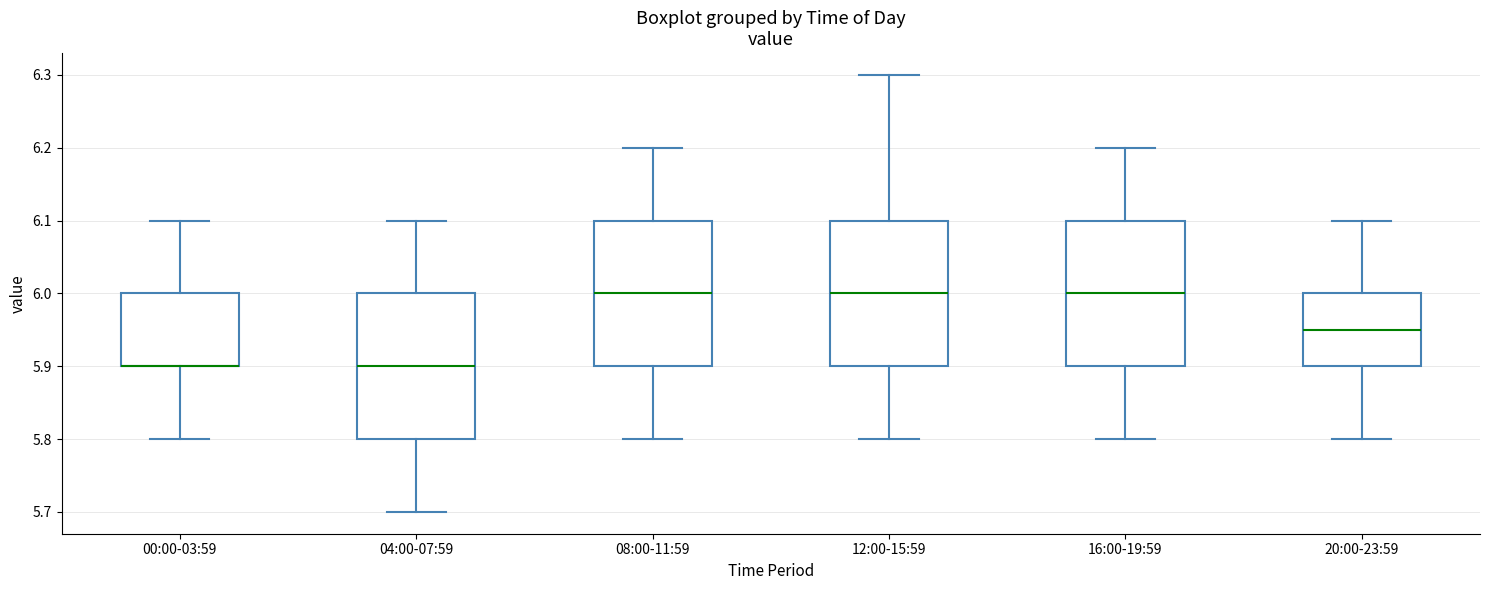

Reading left to right, read every box against the y-axis: the position of its median line, the range the box covers, and the ends of its whiskers. The values are not printed on the chart, so give them approximately, as read against the axis.

00:00-03:59: median 5.90 (drawn on the box's lower edge), box 5.90 to 6.00, whiskers 5.80 to 6.10
04:00-07:59: median 5.90, box 5.80 to 6.00, whiskers 5.70 to 6.10
08:00-11:59: median 6.00, box 5.90 to 6.10, whiskers 5.80 to 6.20
12:00-15:59: median 6.00, box 5.90 to 6.10, whiskers 5.80 to 6.30
16:00-19:59: median 6.00, box 5.90 to 6.10, whiskers 5.80 to 6.20
20:00-23:59: median 5.95, box 5.90 to 6.00, whiskers 5.80 to 6.10